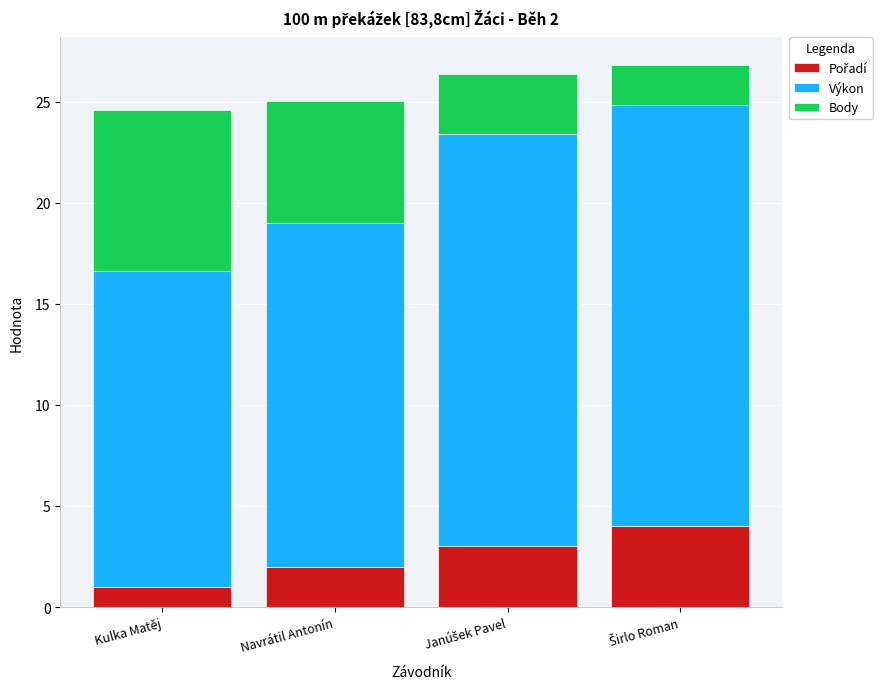

What is the total value across all series at Kulka Matěj?

24.6